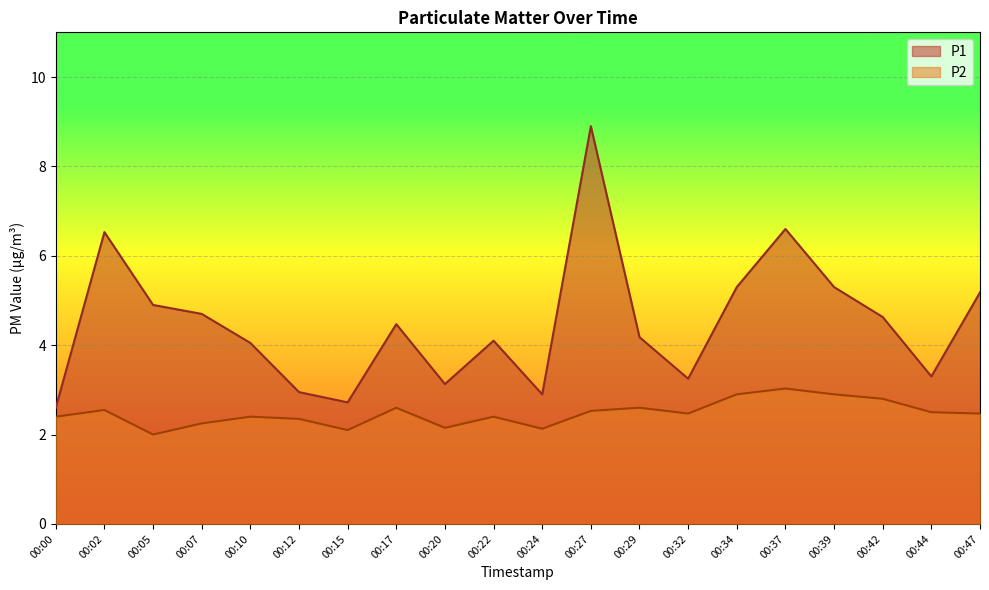

Rank the series by their maximum value, from lowest to highest.

P2, P1